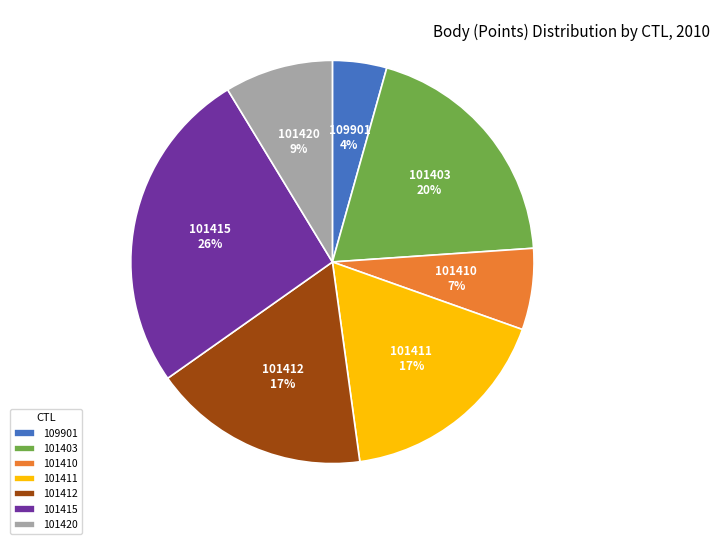

To the nearest percent, what portion does 101403 represent?

20%